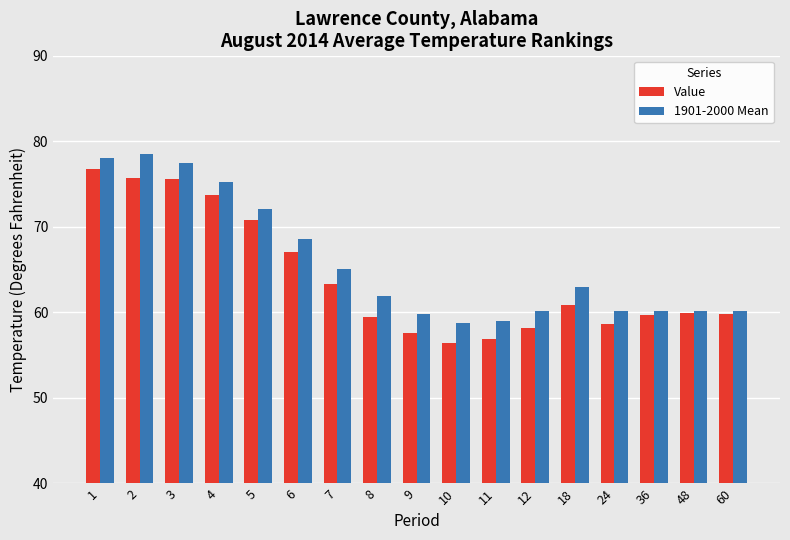

What is the total value across all series at 36?

119.8